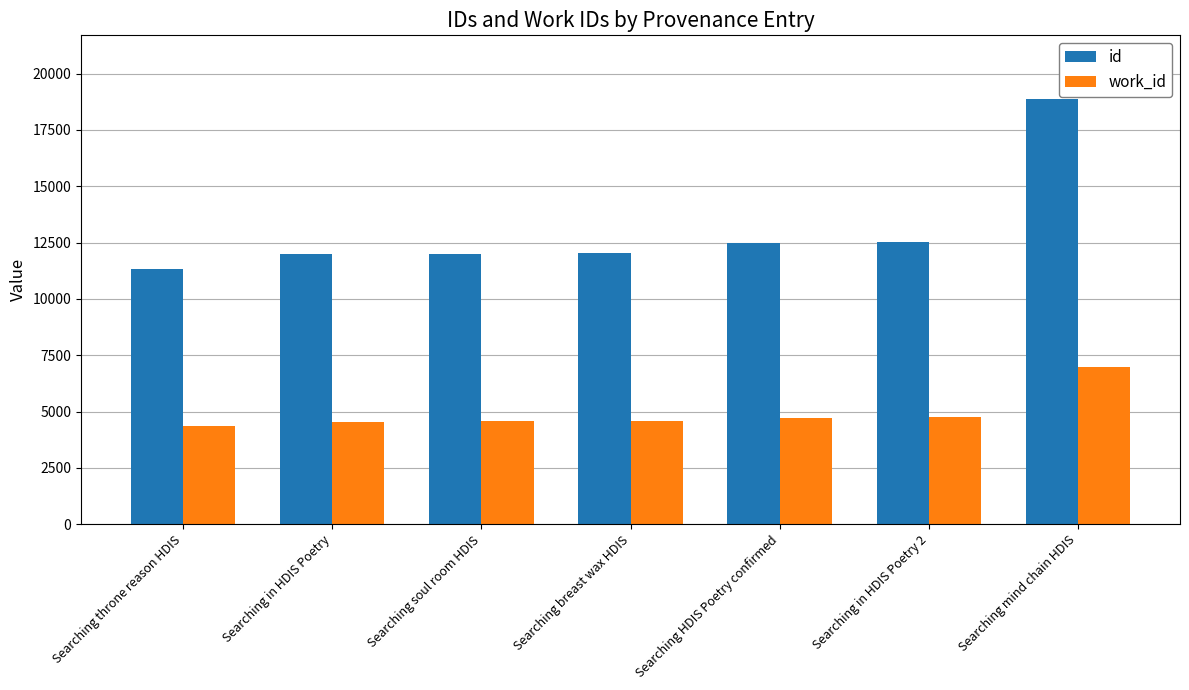

Which series has the largest total across all categories?

id